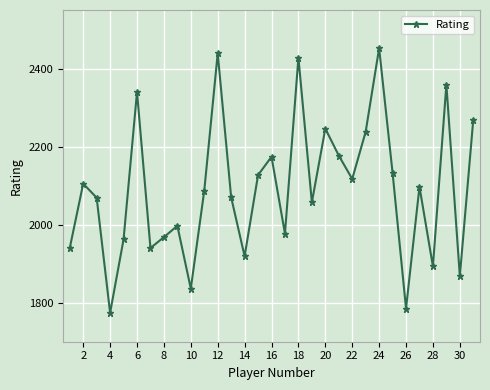

Does the chart have visible grid lines?

Yes